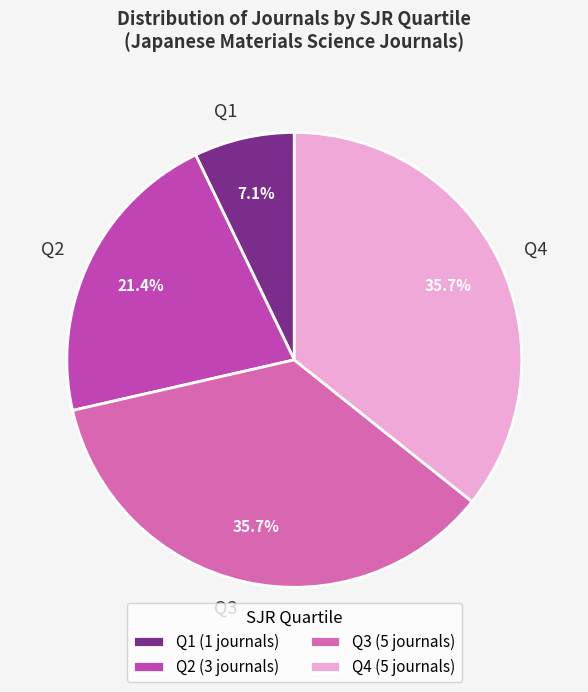

Which has a higher value, Q3 or Q1?

Q3